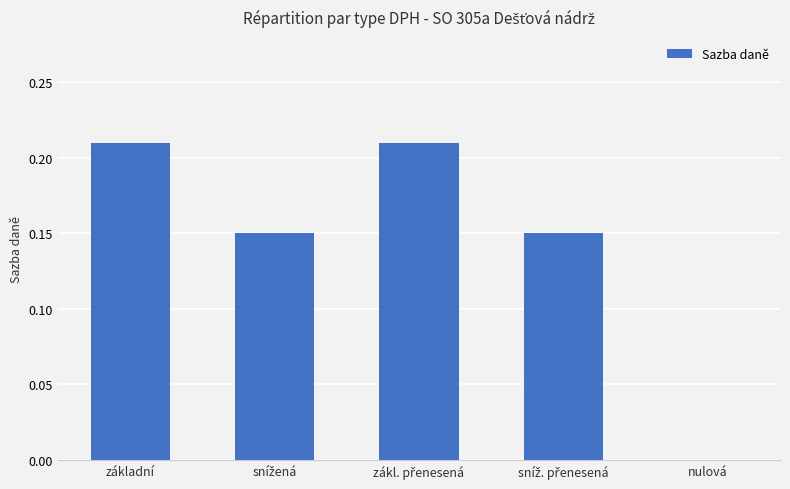

Is it true that the value at základní is 0.4?

False